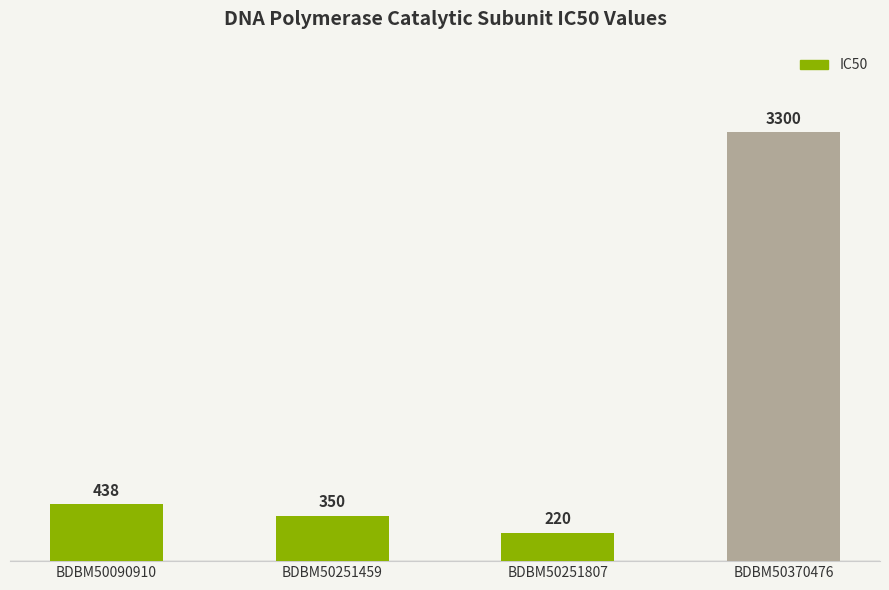

At which category does the chart reach its peak across all series?

BDBM50370476